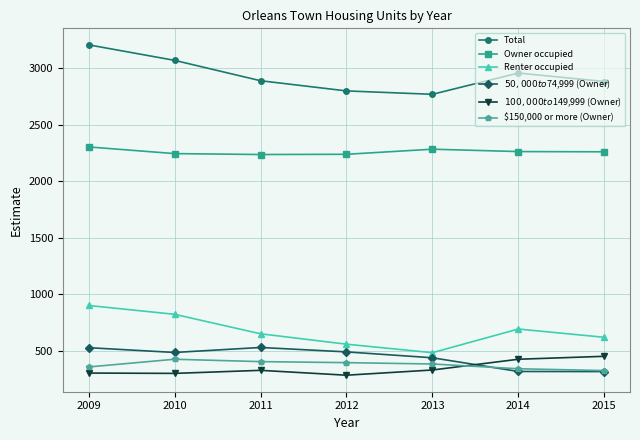

What is the minimum value for Total?

2768